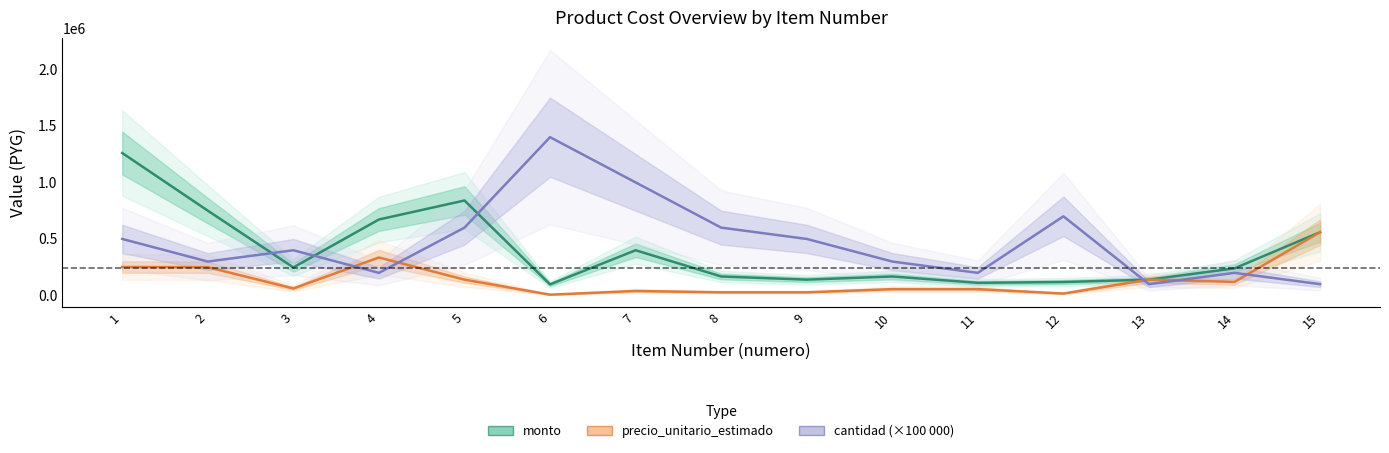

True or false: cantidad and precio_unitario_estimado cross at least once.

True